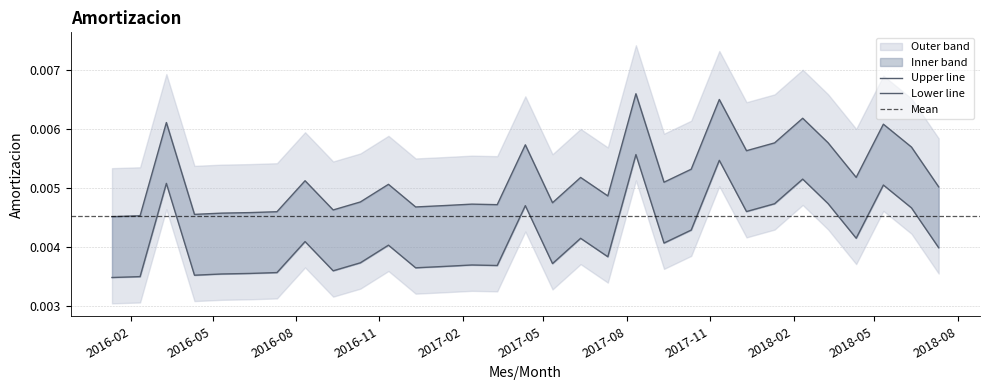

How many values are between 0 and 1?

31